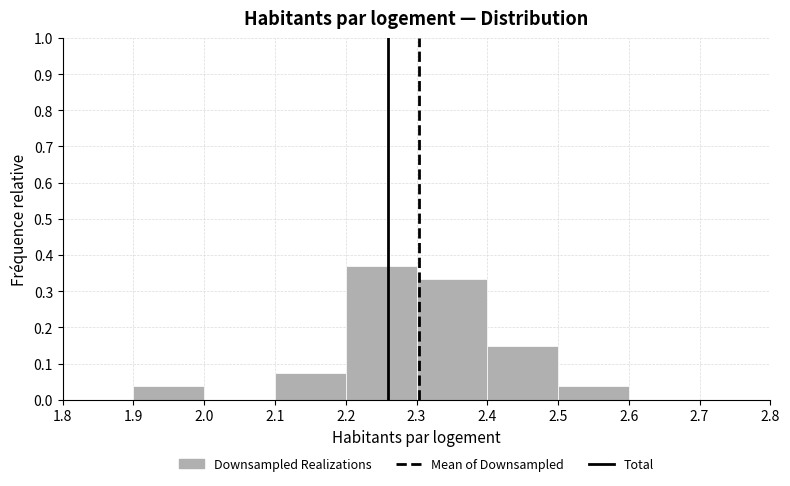

How tall is the bar that spans 2.1 to 2.2 on the x-axis? The values are not printed on the chart, so give them approximately, as read against the axis.

0.07